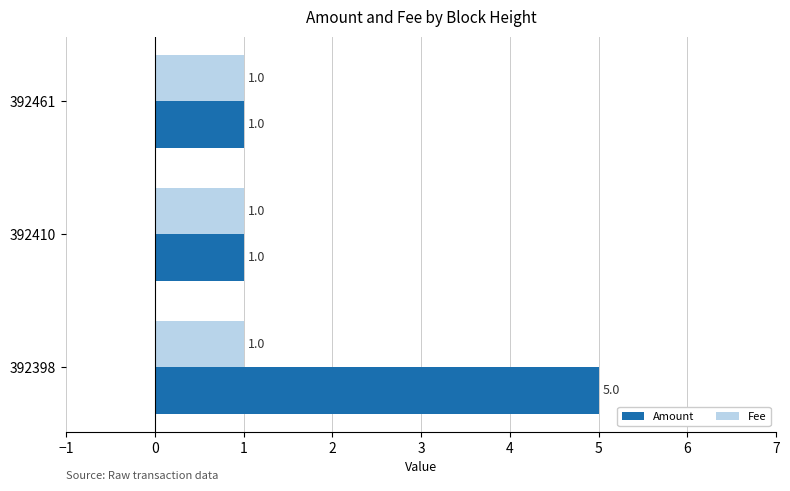

Which category has the highest value across all series?

392398